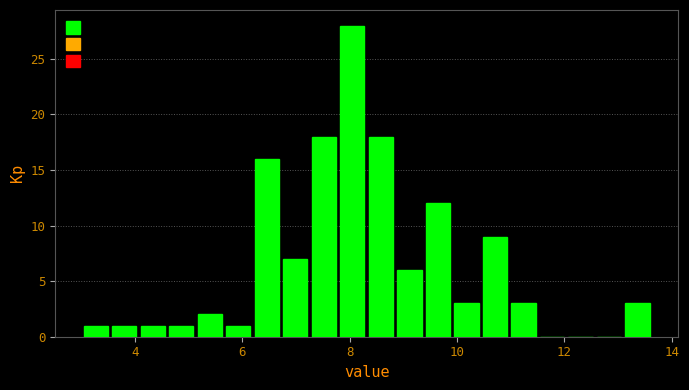

Read against the x-axis, roughly where is the centre of the tallest bar?

8.0